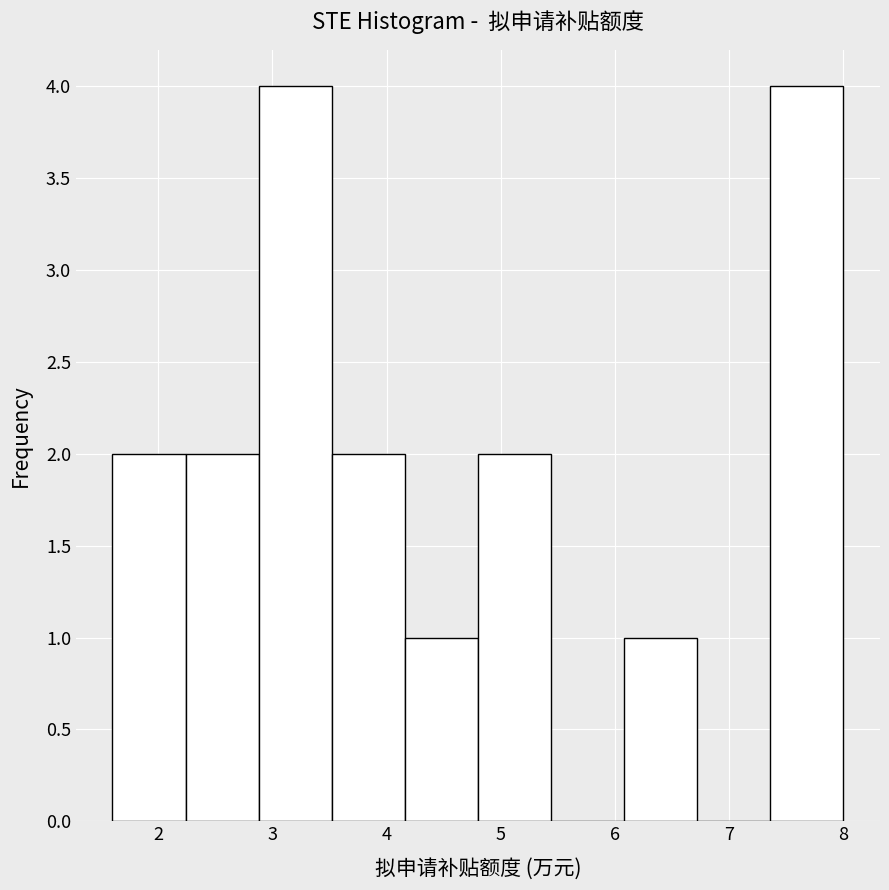

Reading left to right, list every bar in this chart as the range it spans on the x-axis followed by its height. Neither the bar edges nor the heights are printed on the chart, so give them approximately, as read against the axes.

1.60 to 2.24: 2
2.24 to 2.88: 2
2.88 to 3.52: 4
3.52 to 4.16: 2
4.16 to 4.80: 1
4.80 to 5.44: 2
5.44 to 6.08: 0
6.08 to 6.72: 1
6.72 to 7.36: 0
7.36 to 8.00: 4